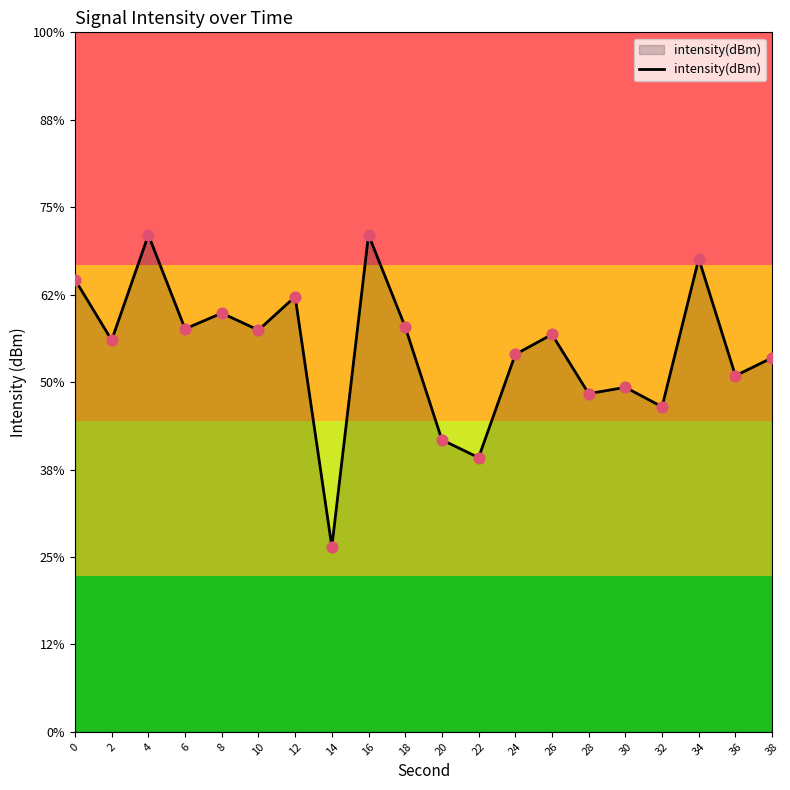

What is the change in value from 20 to 32?

+2.1